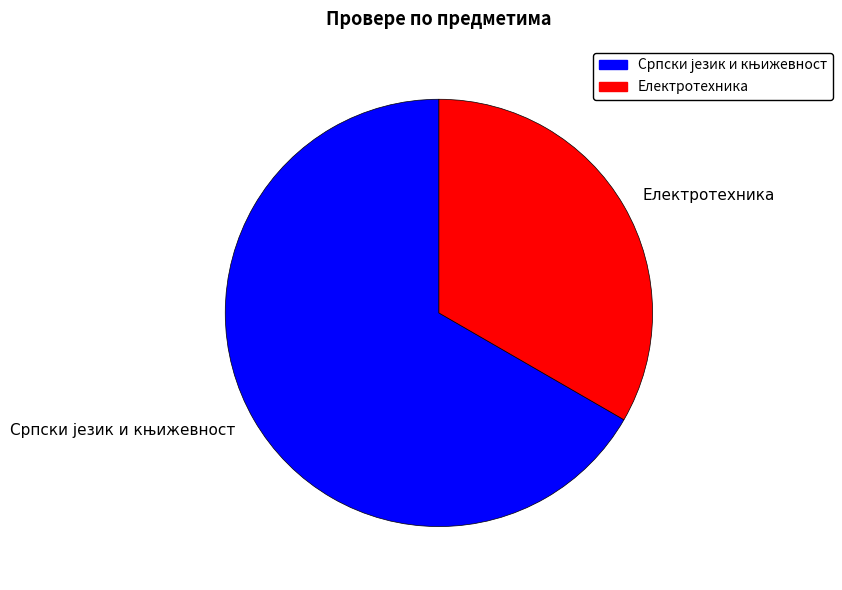

Is there any slice that represents more than half of the pie?

Yes